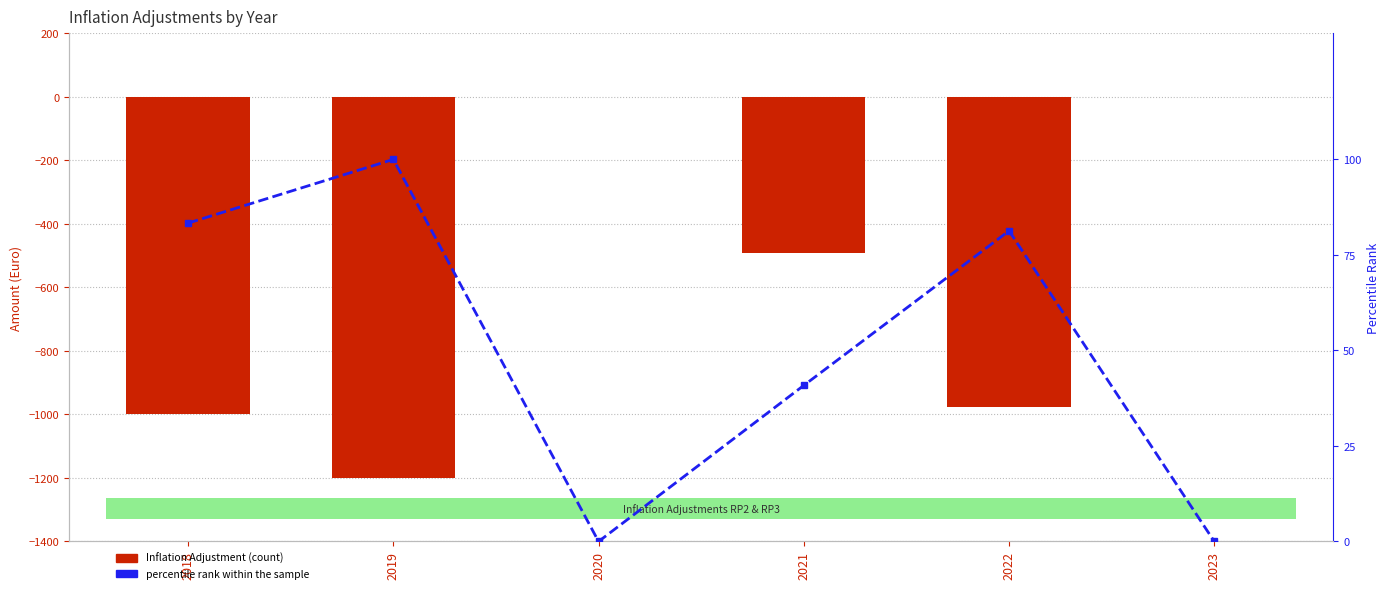

Which series has the largest total across all categories?

percentile rank within the sample